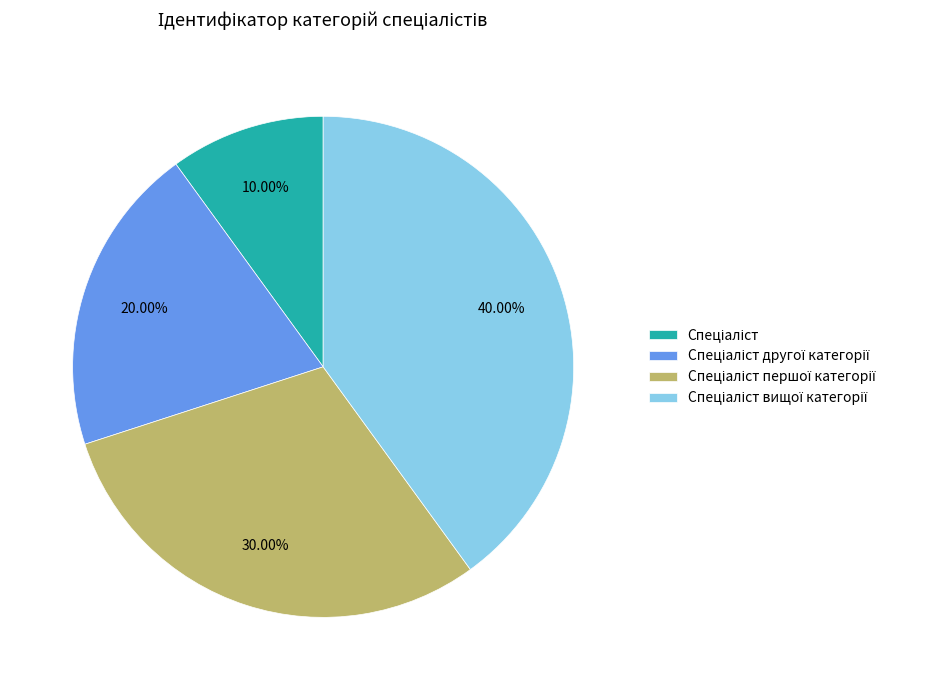

Is there any slice that represents more than half of the pie?

No